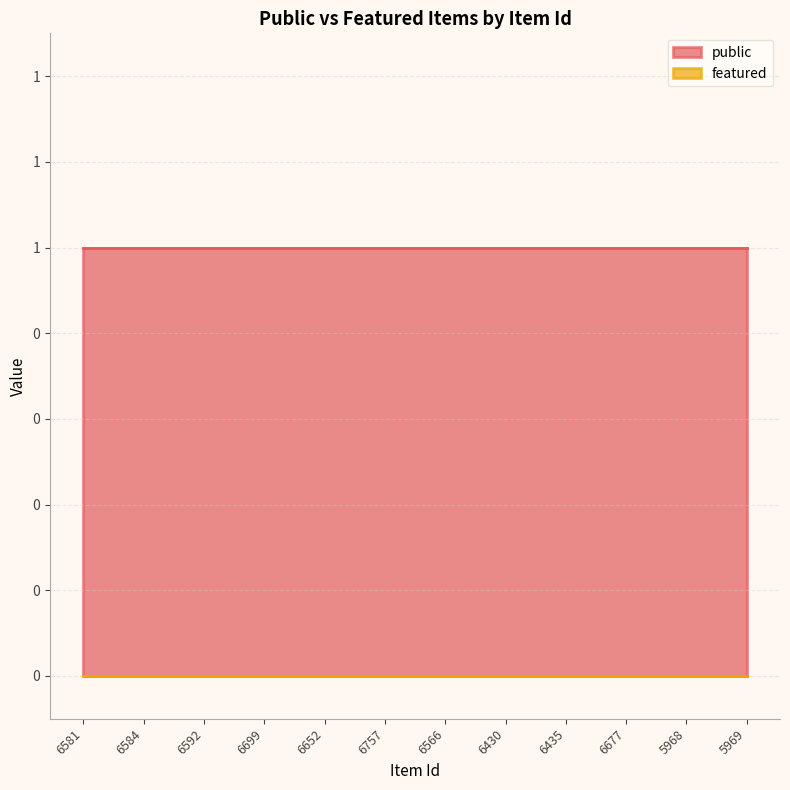

At how many categories does at least one series exceed 0?

12